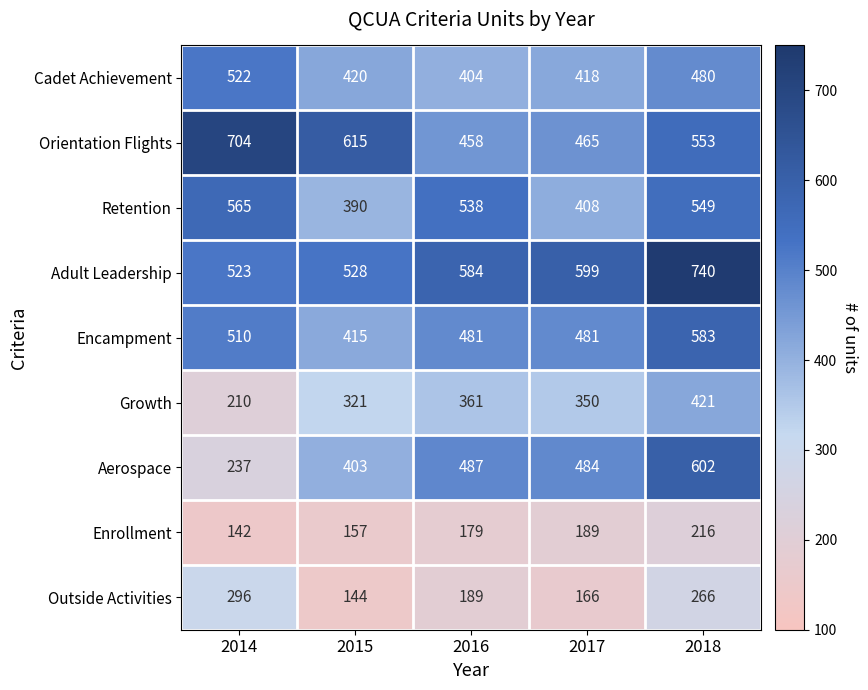

How many categories are shown in the chart?

5